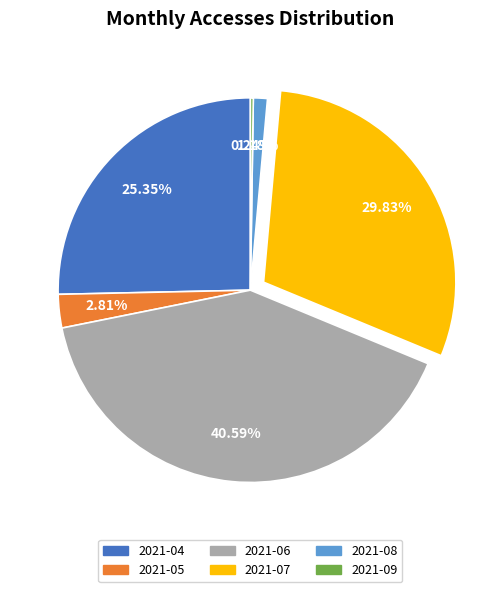

What is the ratio of the value at 2021-06 to the value at 2021-05?

14.4